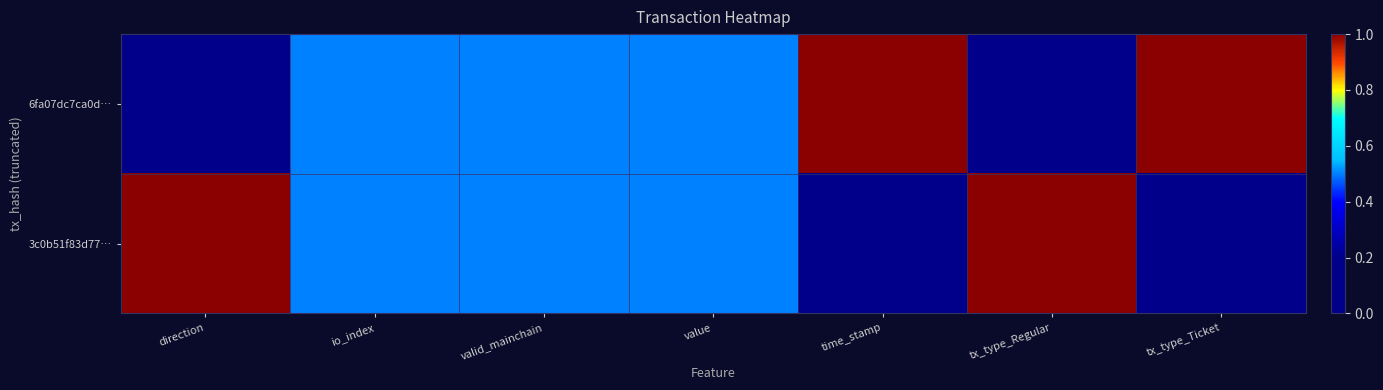

Which has a higher value, valid_mainchain or value?

valid_mainchain